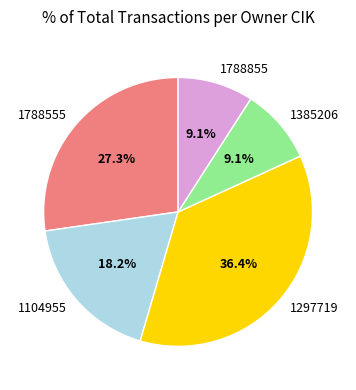

To the nearest percent, what is the combined percentage of 1788555 and 1788855?

36%